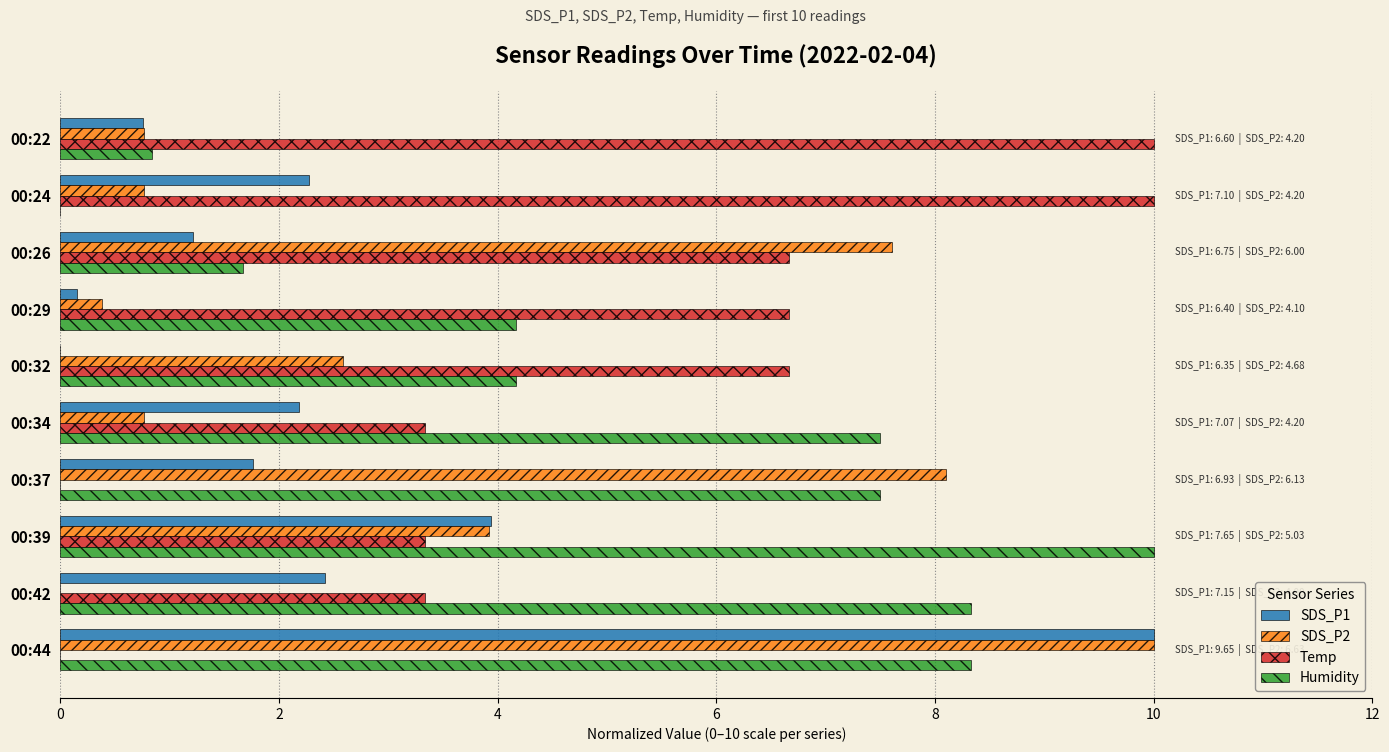

At which category is the sum across all series the highest?

00:44